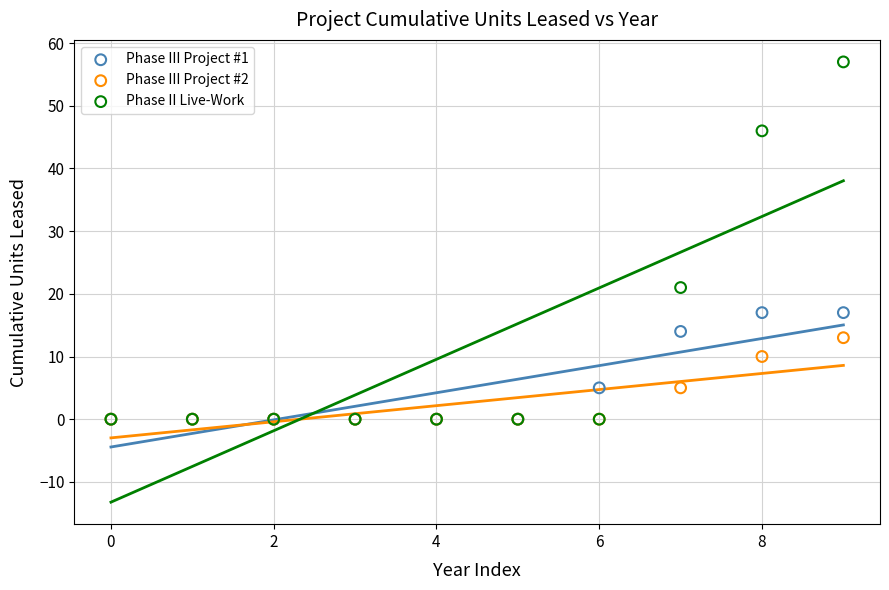

In the Phase II Live-Work series, what Y value is closest to 28?

21